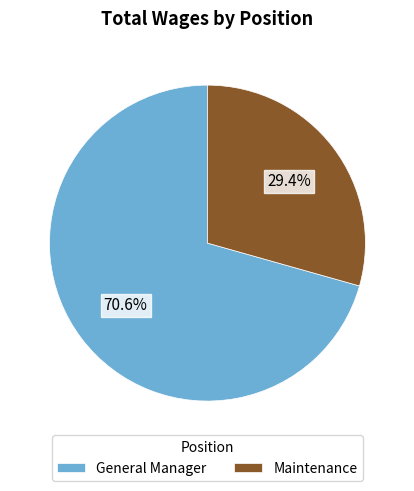

Which category accounts for the majority?

General Manager